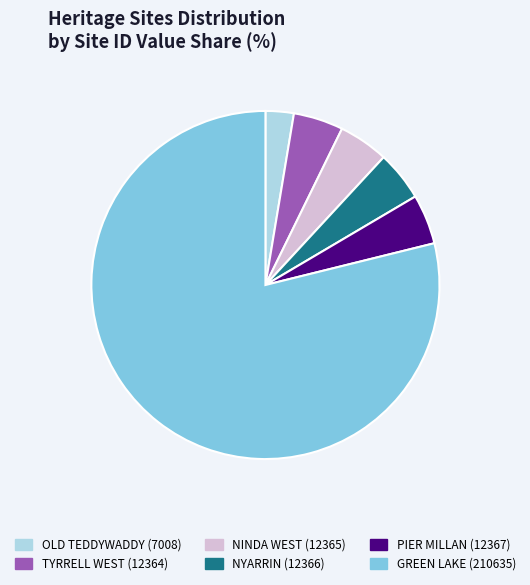

Approximately how many times larger is the value at GREEN LAKE (210635) compared to NINDA WEST (12365)?

17.0